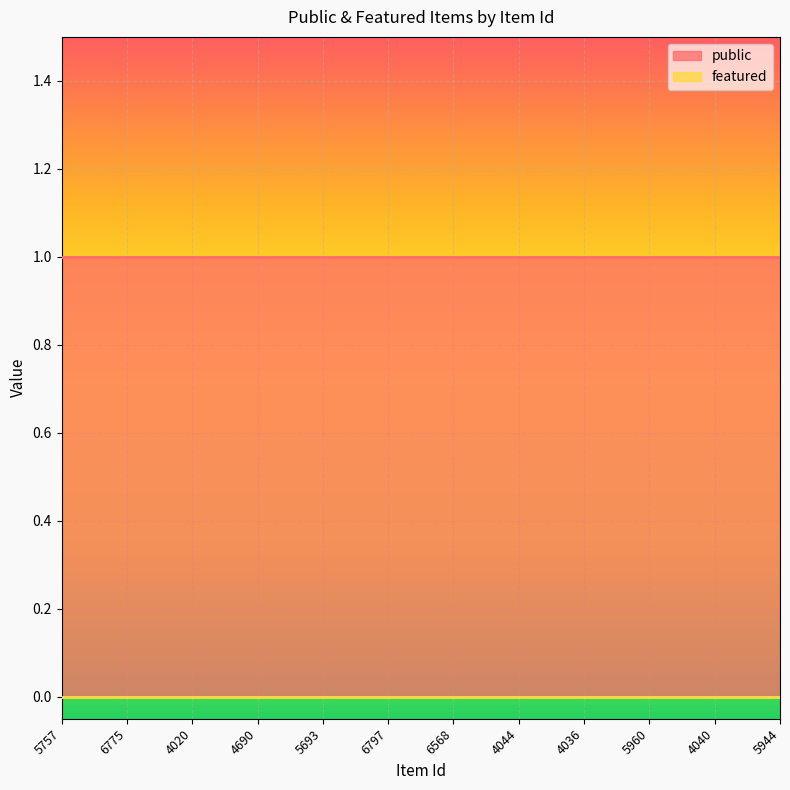

What is the label of the 5th point from the right?

4044